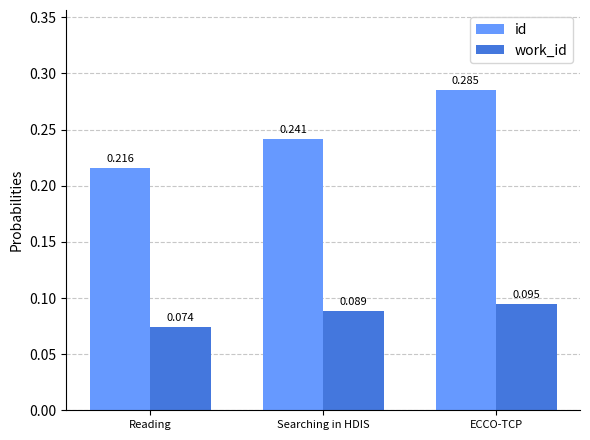

Which series has the largest range (max minus min)?

id